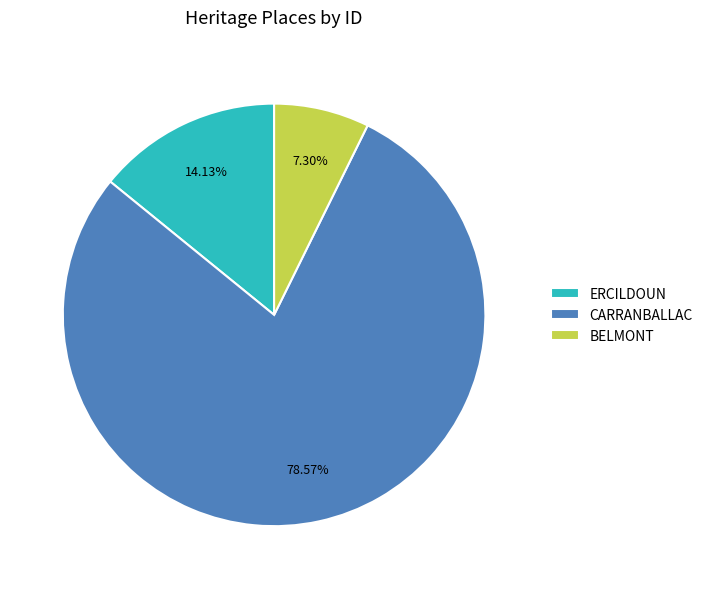

Which slice is the largest?

CARRANBALLAC